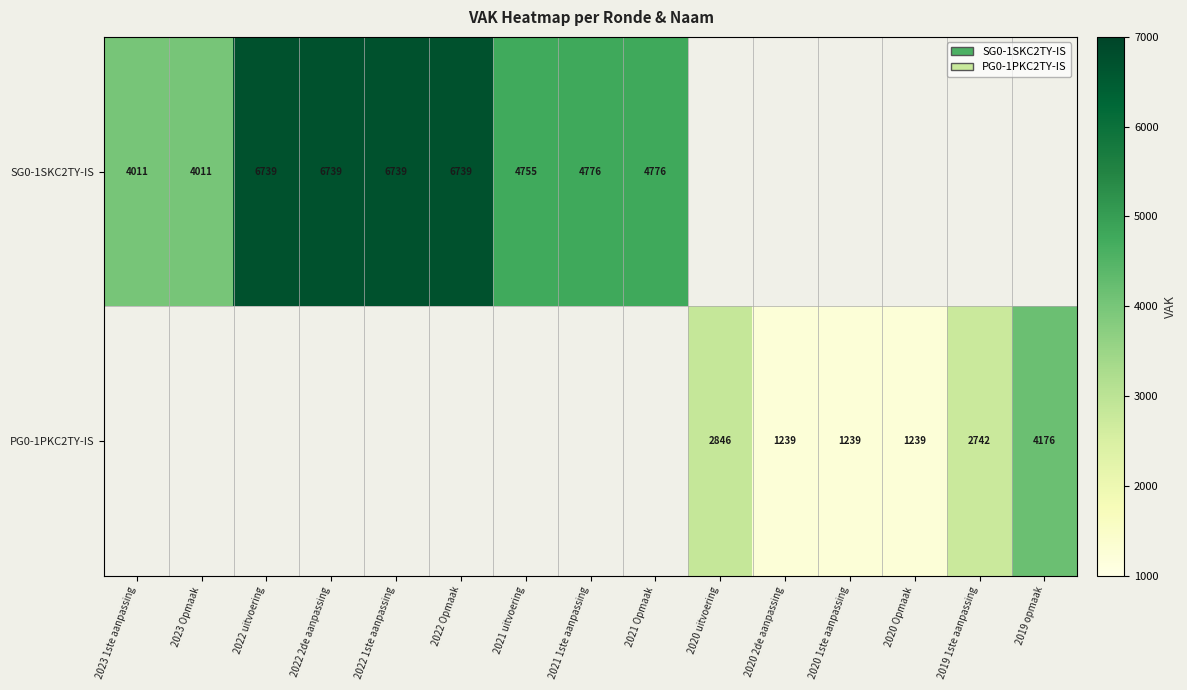

At which category does the chart reach its minimum across all series?

2020 2de aanpassing